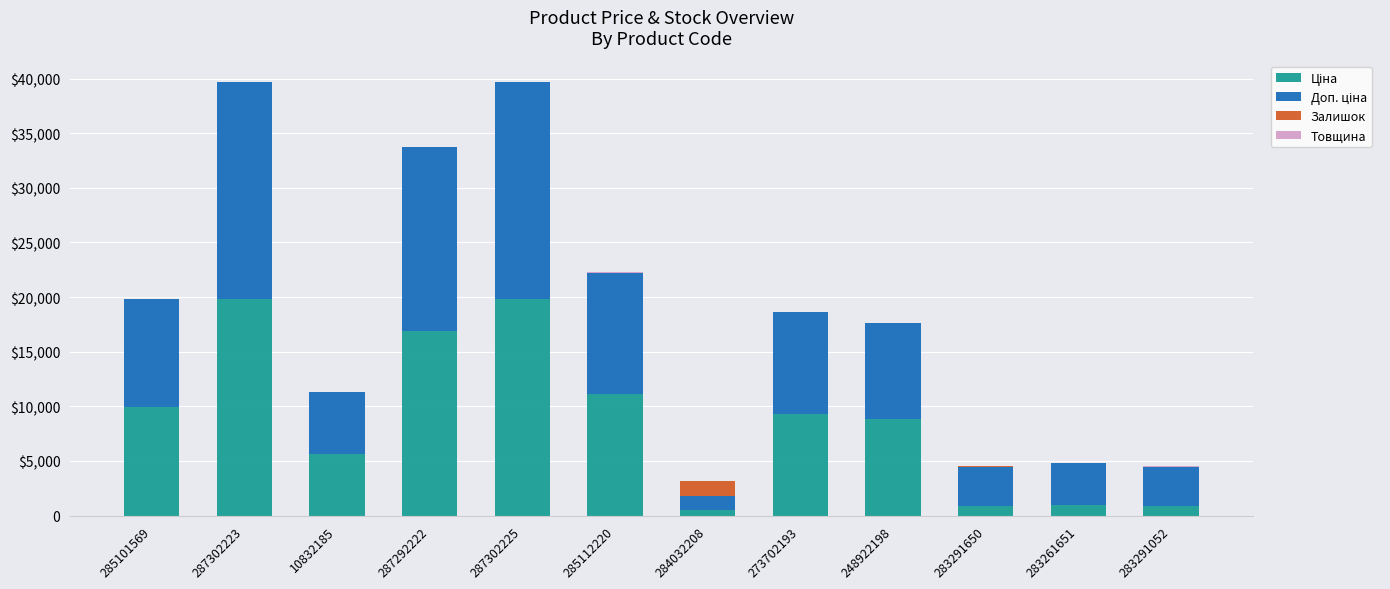

What is the sum of the Ціна values at 273702193 and 283291052?

10211.3